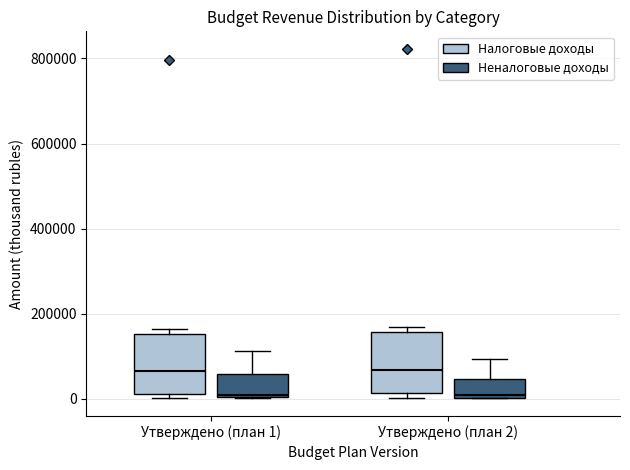

Reading left to right, transcribe this box plot: for each box, give where its median line is, the range the box spans, and where its two whiskers end, as read against the y-axis. The values are not printed on the chart, so give them approximately, as read against the axis.

Утверждено (план 1) (Налоговые доходы): median 60000, box 20000 to 160000, whiskers 0 to 160000 (just above the box's upper edge)
Утверждено (план 1) (Неналоговые доходы): median 0, box 0 to 60000, whiskers 0 to 120000
Утверждено (план 2) (Налоговые доходы): median 60000, box 20000 to 160000, whiskers 0 to 160000 (just above the box's upper edge)
Утверждено (план 2) (Неналоговые доходы): median 0 (just above the box's lower edge), box 0 to 40000, whiskers 0 to 100000